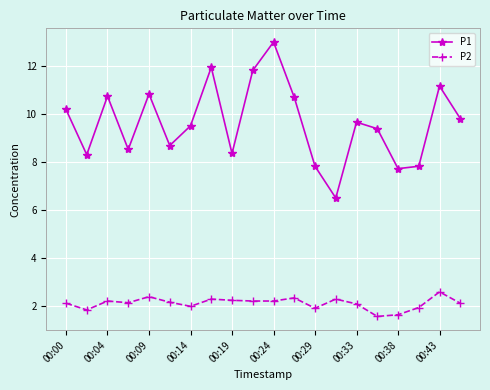

List the series in order of their overall mean, highest first.

P1, P2